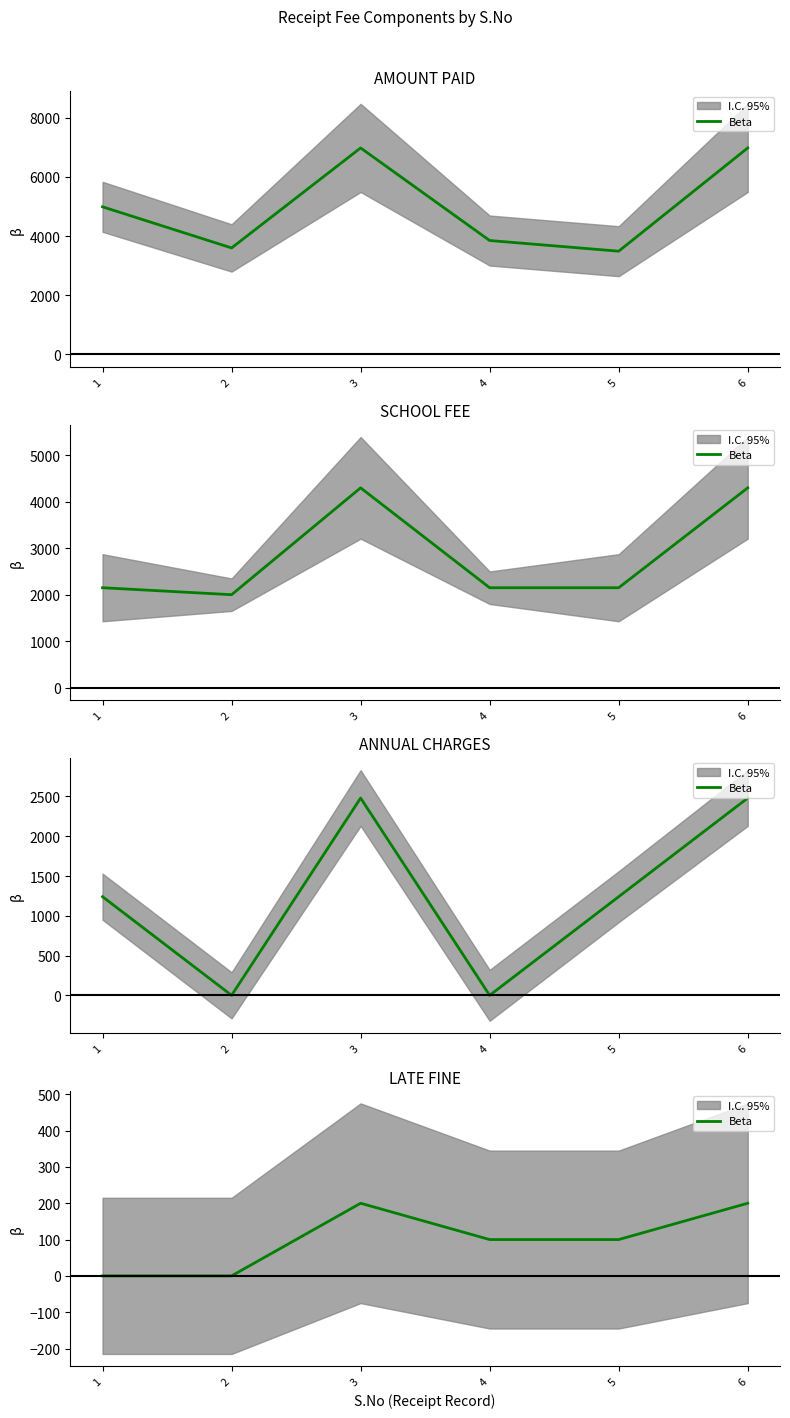

What is the approximate value at 6, to the nearest 5?

200